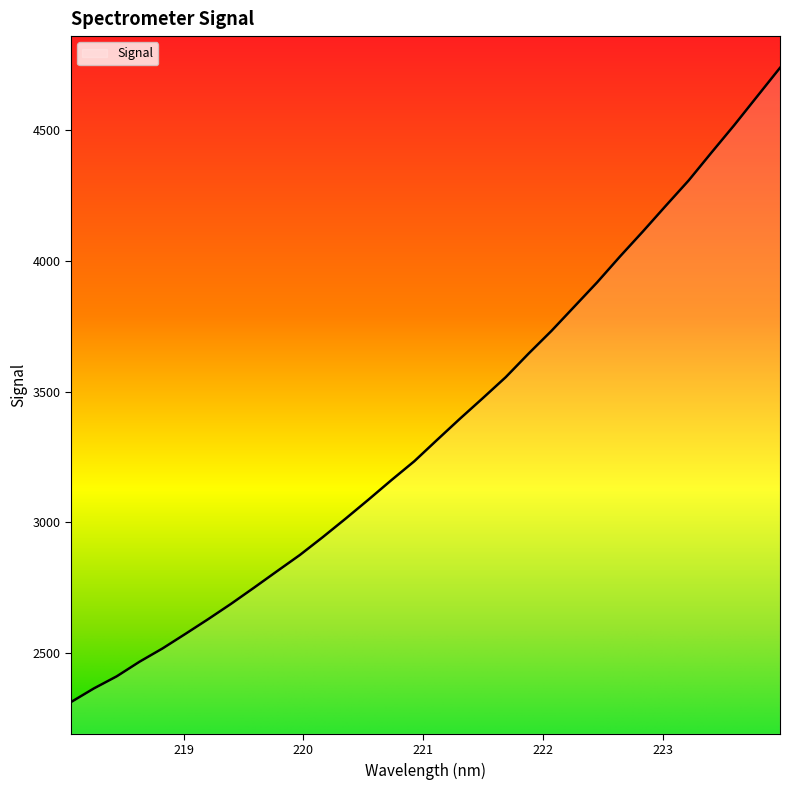

What is the smallest value displayed?

2312.8